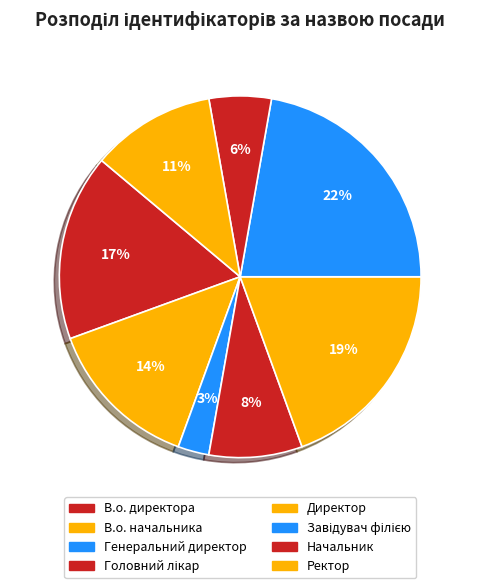

What is the largest slice in the pie chart?

Завідувач філією